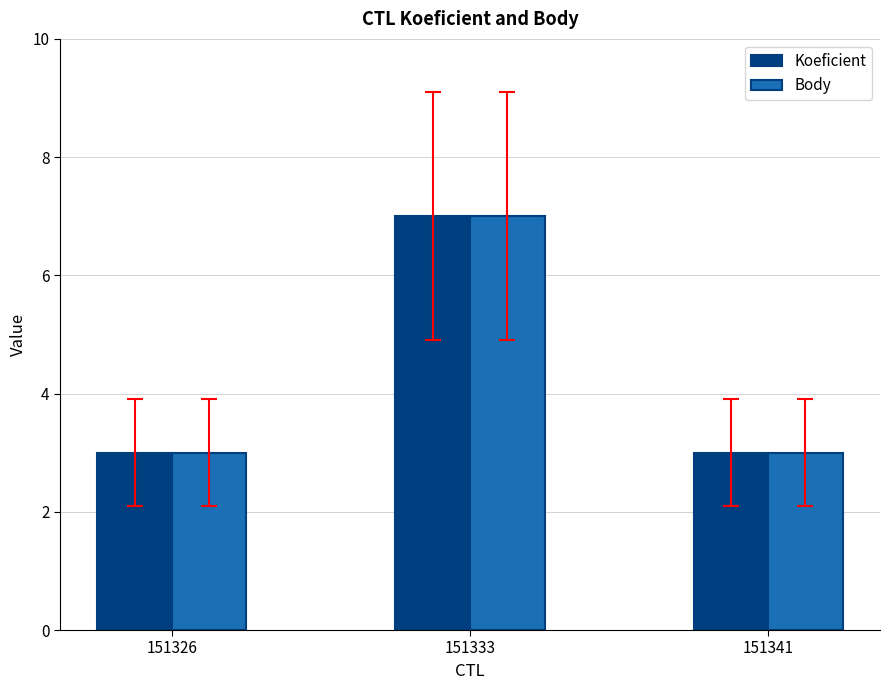

Which label corresponds to the largest value in the chart?

151333